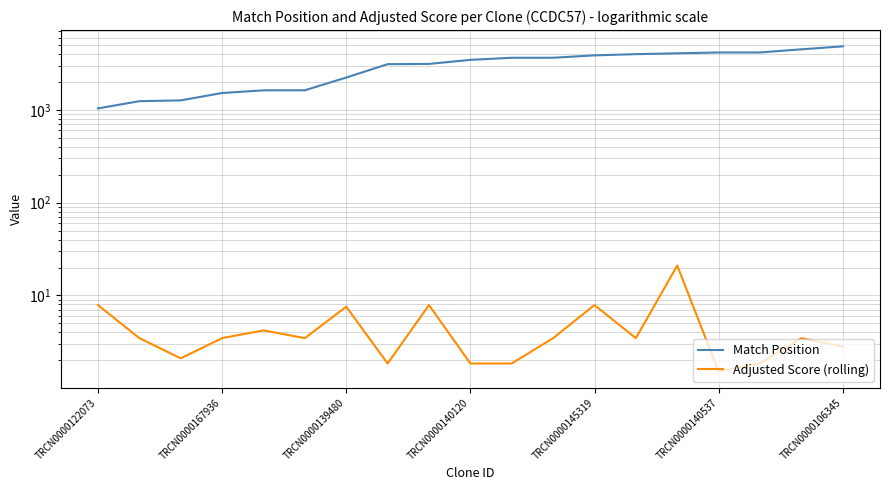

True or false: Match Position and Adjusted Score (rolling) intersect in this chart.

False